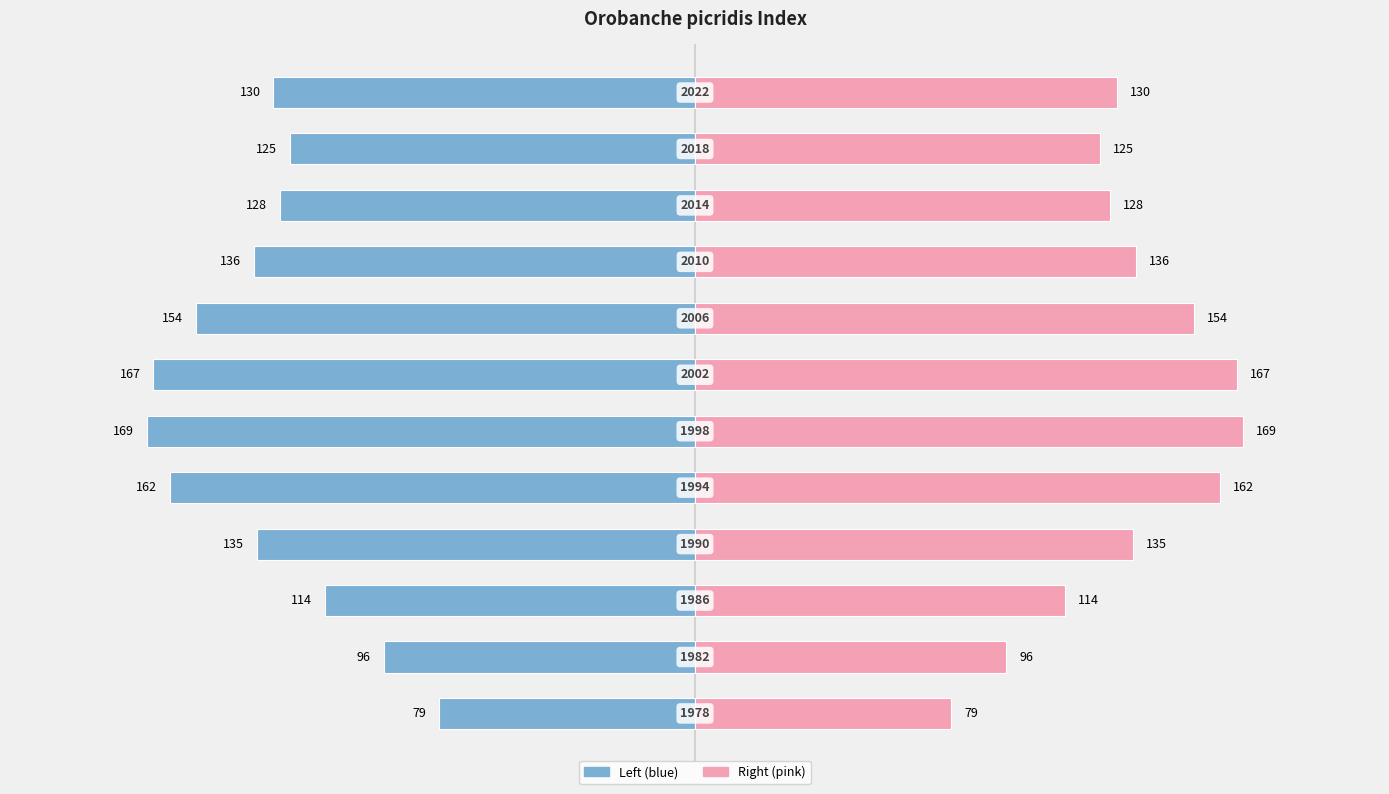

How many bars are there in total?

24